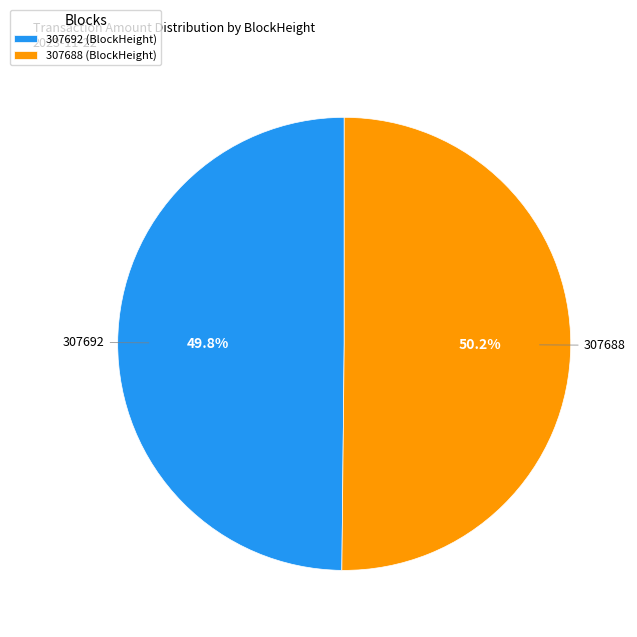

Is the sum of 307688 and 307692 greater than half?

Yes